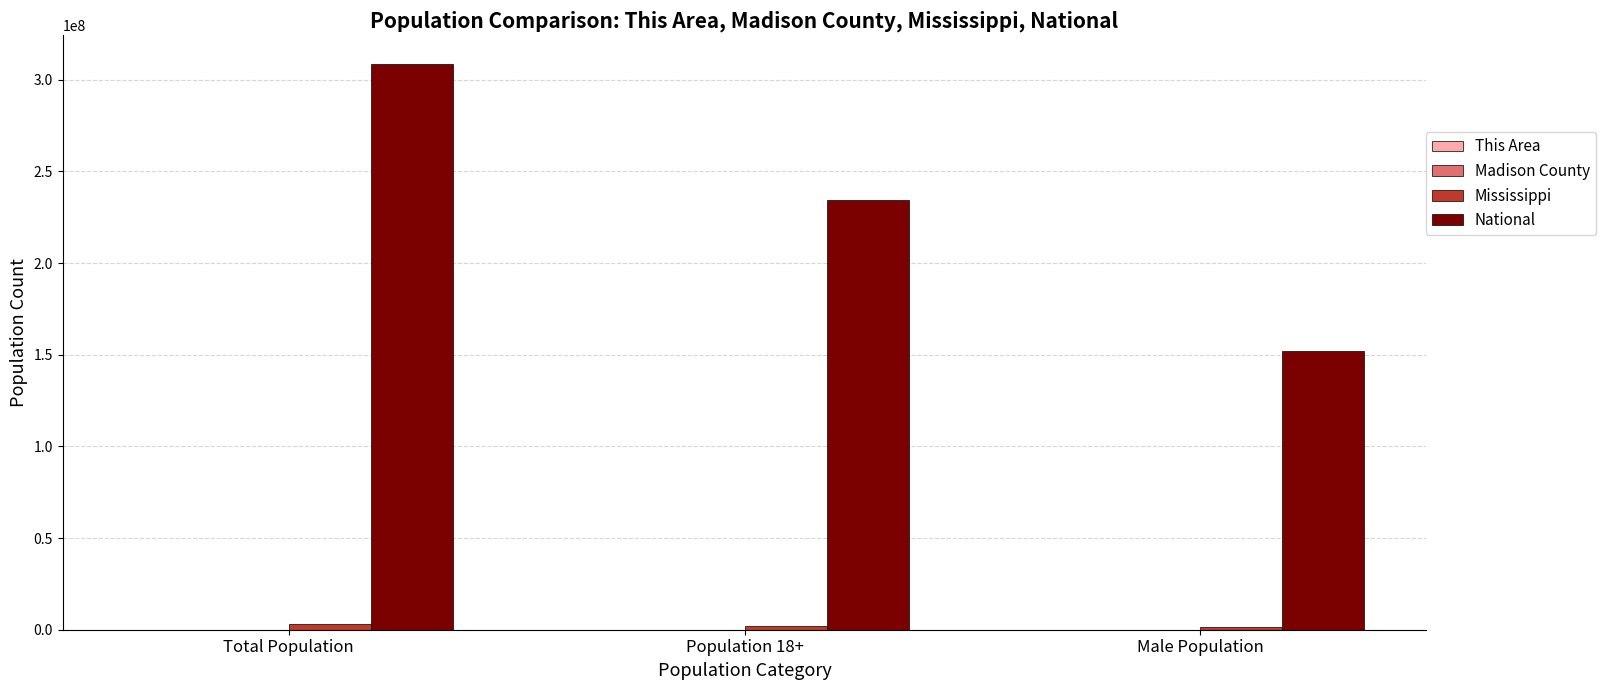

Which series has the largest total across all categories?

National